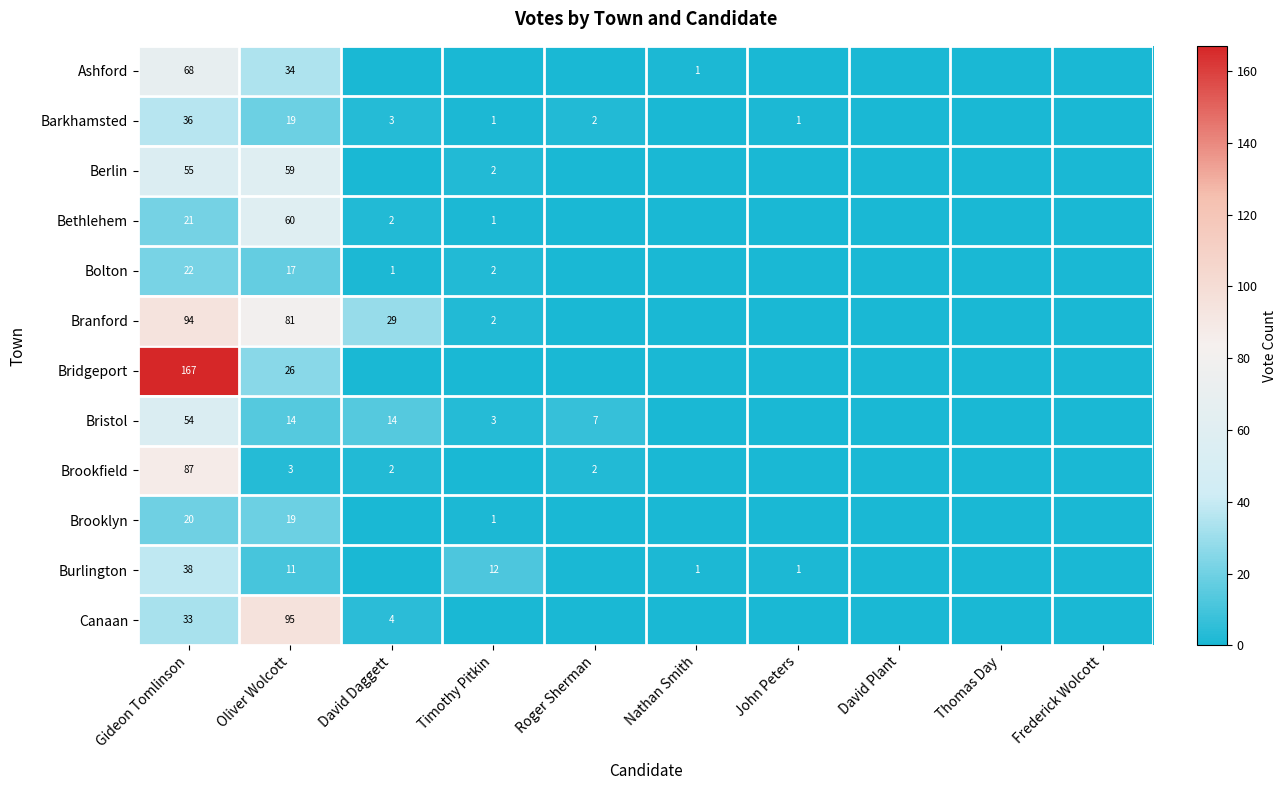

Between David Daggett and Nathan Smith, which is larger?

Nathan Smith